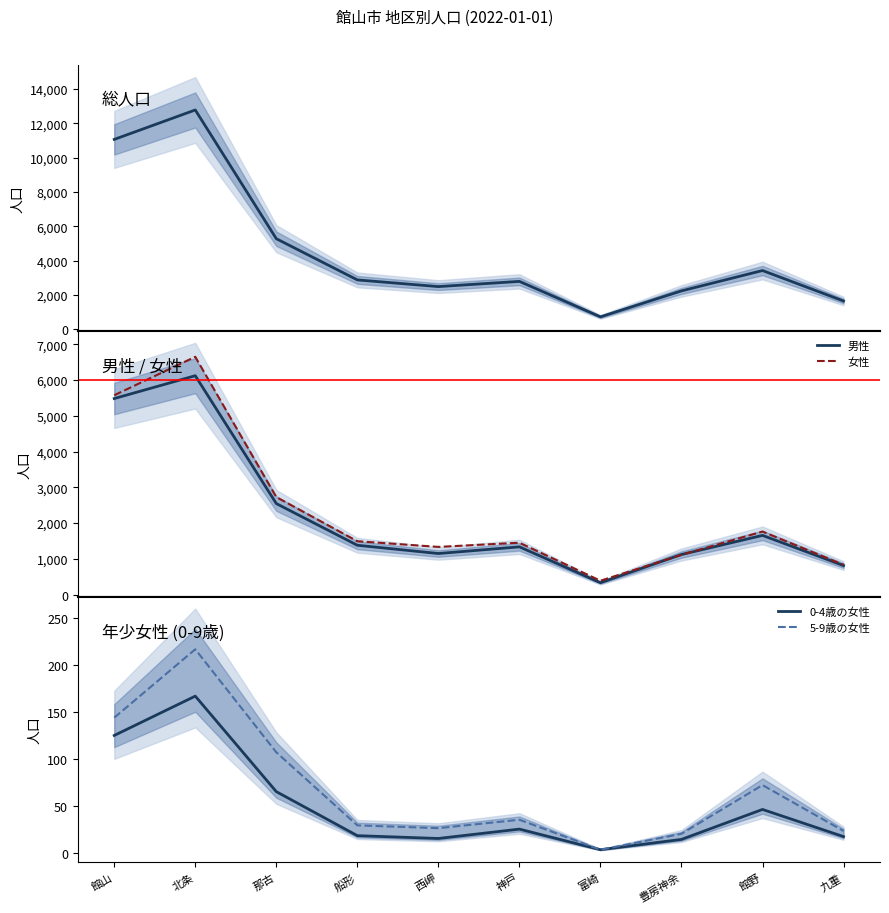

Reading left to right, extract all data points from this chart.

総人口: 11058	12773	5273	2873	2483	2787	721	2233	3419	1645
男性: 5483	6122	2546	1380	1149	1336	333	1121	1656	812
女性: 5575	6651	2727	1493	1334	1451	388	1112	1763	833
0-4歳の女性: 125	167	65	18	15	25	3	14	46	17
5-9歳の女性: 144	217	107	29	26	35	3	20	72	23